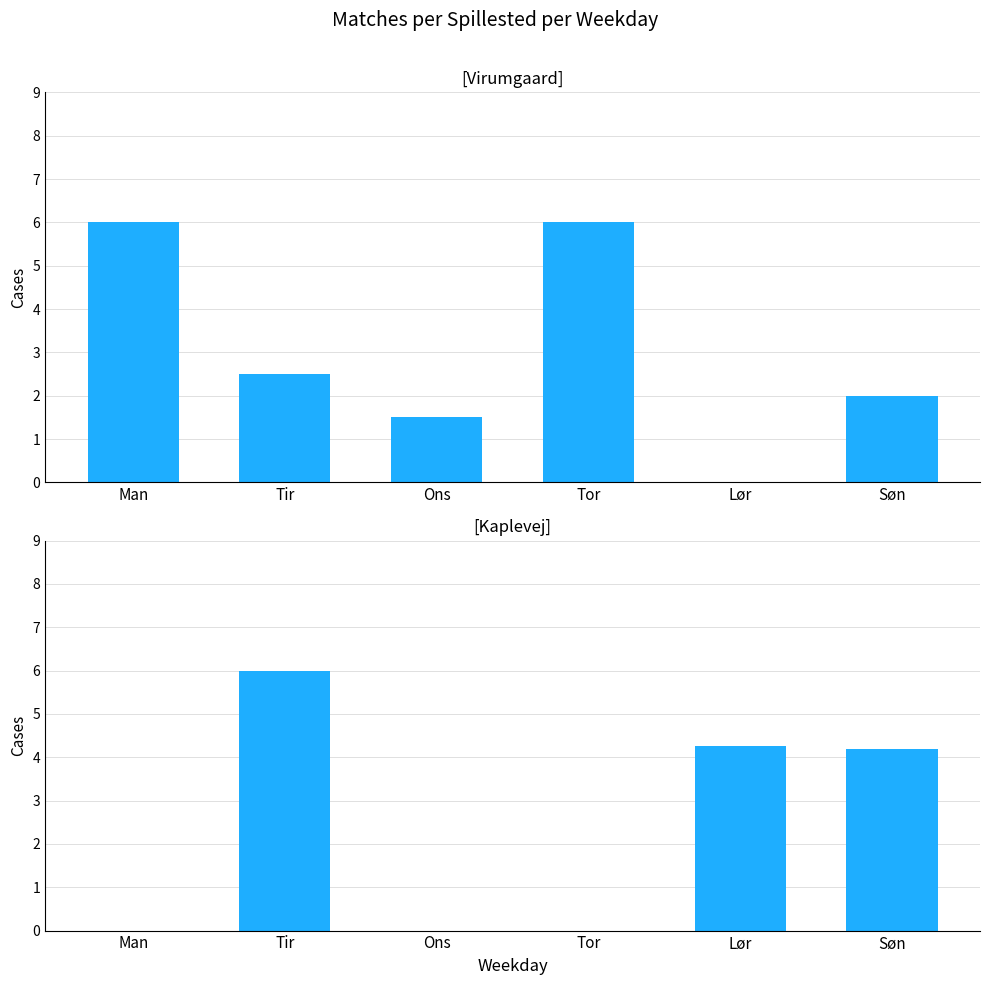

What is the difference between the maximum and minimum values in the Kaplevej series?

6.0